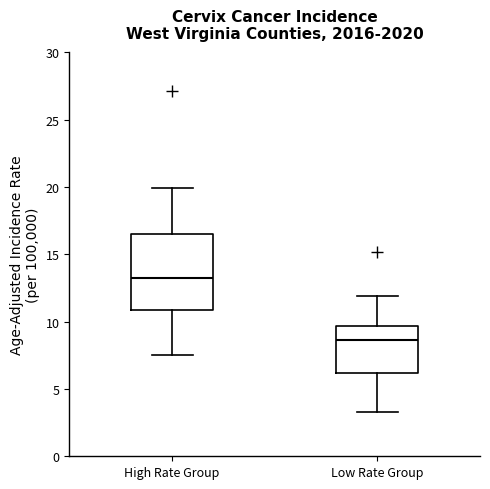

Reading left to right, transcribe this box plot: for each box, give where its median line is, the range the box spans, and where its two whiskers end, as read against the y-axis. The values are not printed on the chart, so give them approximately, as read against the axis.

High Rate Group: median 13.5, box 11.0 to 16.5, whiskers 7.5 to 20.0
Low Rate Group: median 8.5, box 6.0 to 9.5, whiskers 3.5 to 12.0